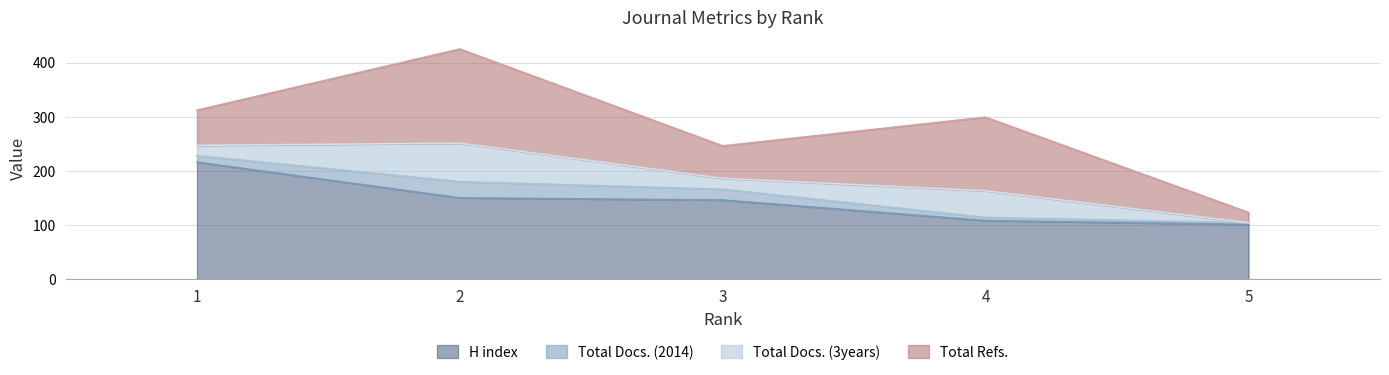

What is the difference between the Total Docs. (3years) values at 5 and 2?

71